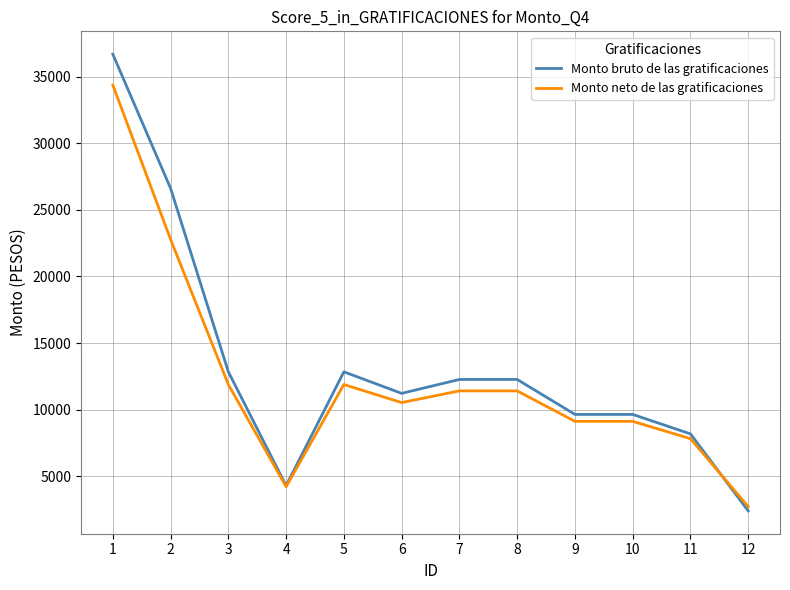

Read the Monto neto de las gratificaciones value at 12.

2717.0